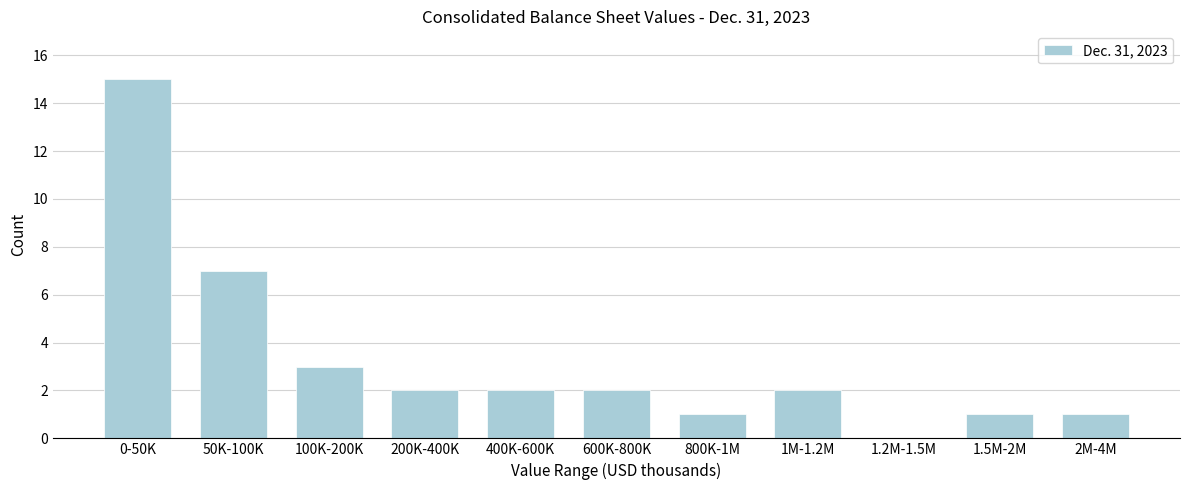

Reading left to right, list all the values displayed in this chart.

0-50K=15	50K-100K=7	100K-200K=3	200K-400K=2	400K-600K=2	600K-800K=2	800K-1M=1	1M-1.2M=2	1.2M-1.5M=0	1.5M-2M=1	2M-4M=1